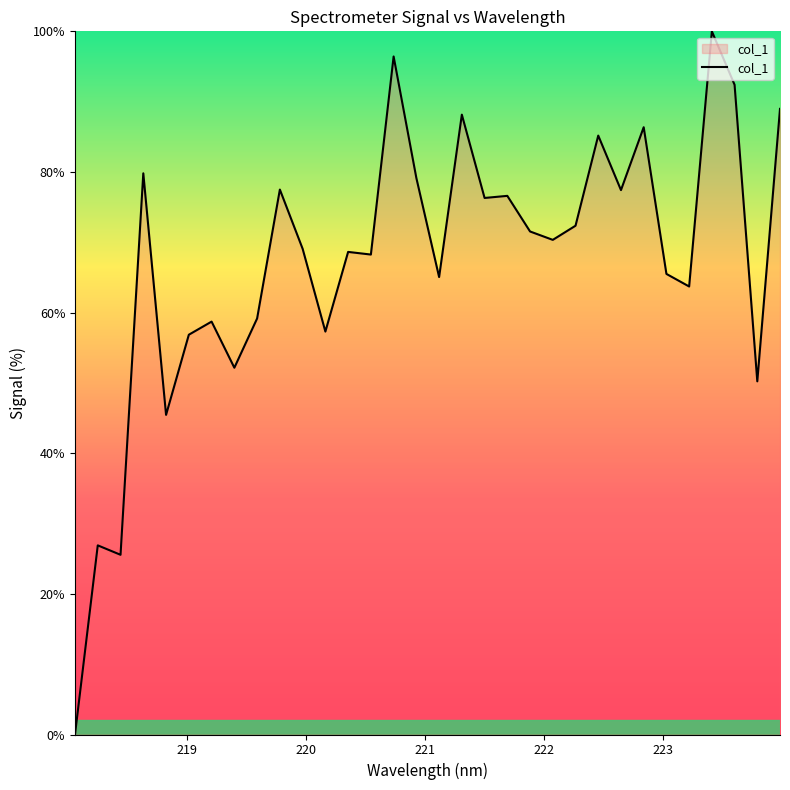

What is the maximum value shown in the chart?

100.0